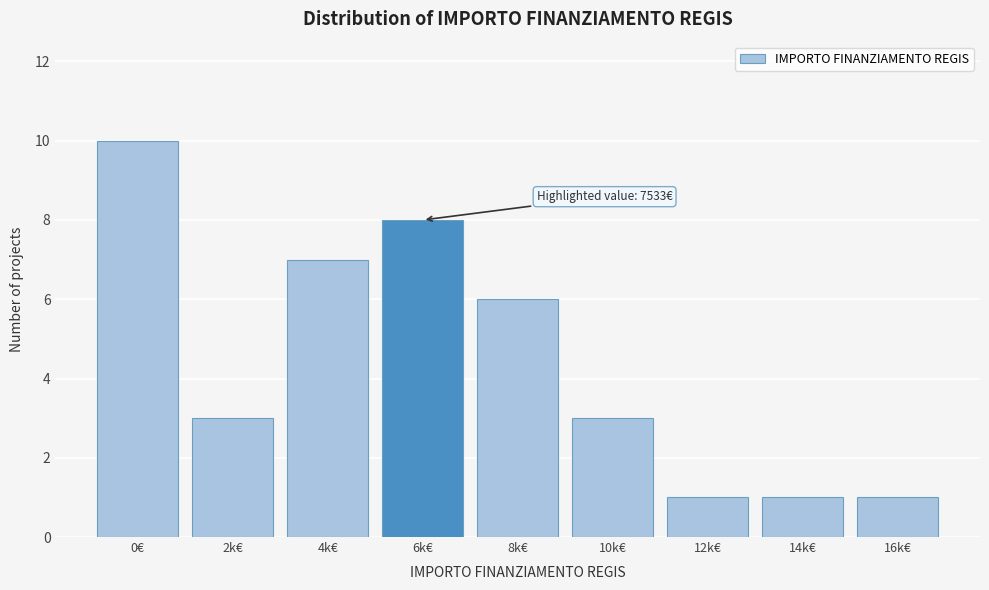

Reading right to left, extract all data points from this chart.

1	1	1	3	6	8	7	3	10